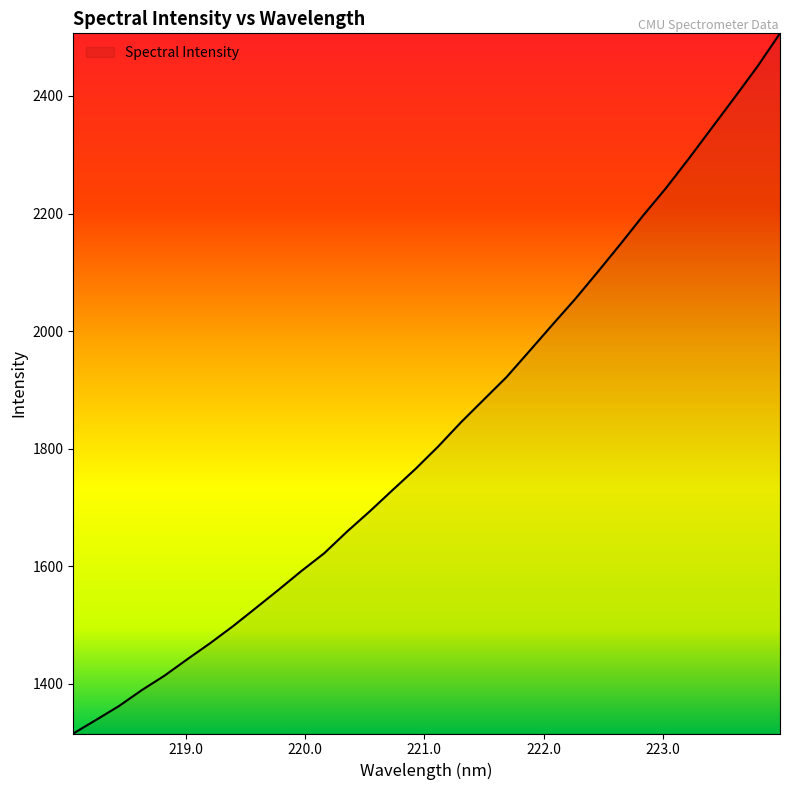

What is the greatest value displayed?

2506.6